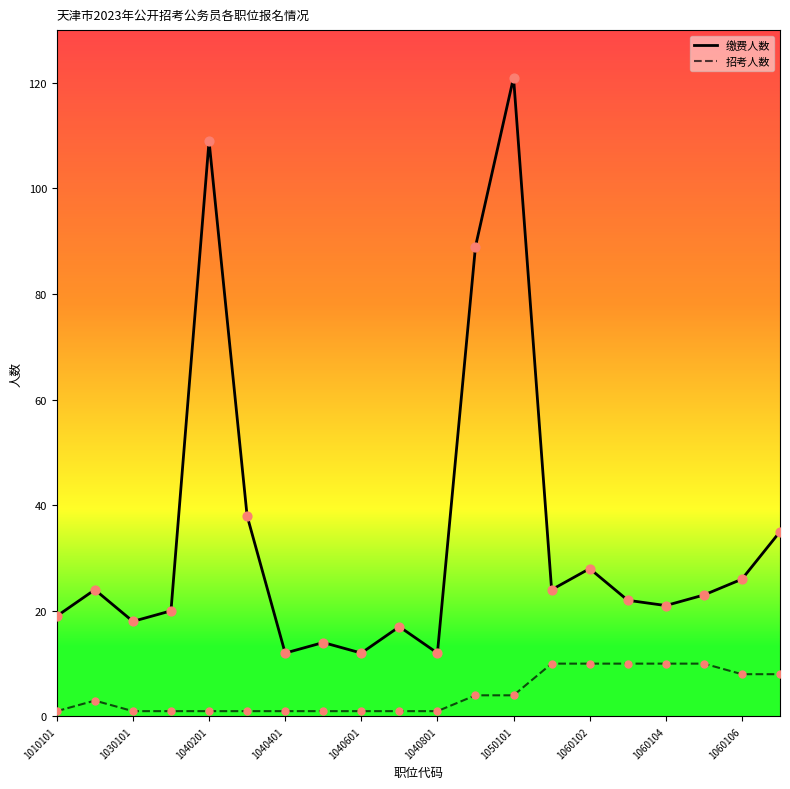

Which series has the largest total across all categories?

缴费人数